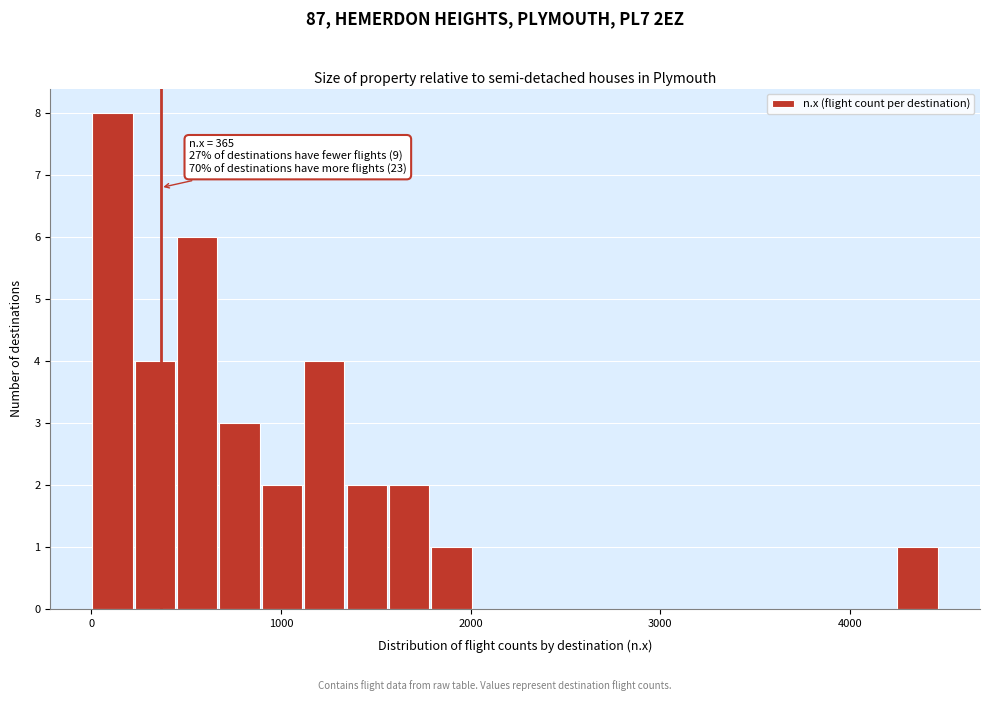

Around what value on the x-axis is the tallest bar? Give the approximate position of its centre, as read against the axis.

100